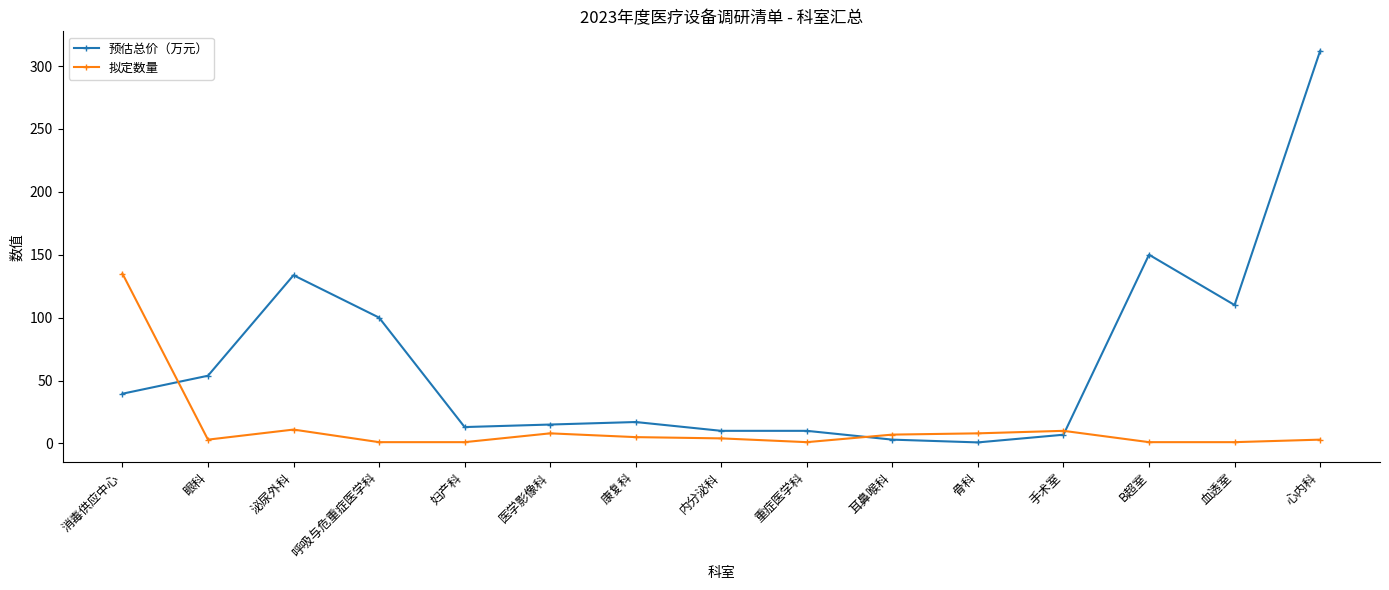

Between 内分泌科 and 心内科, which series saw the biggest shift?

预估总价（万元）